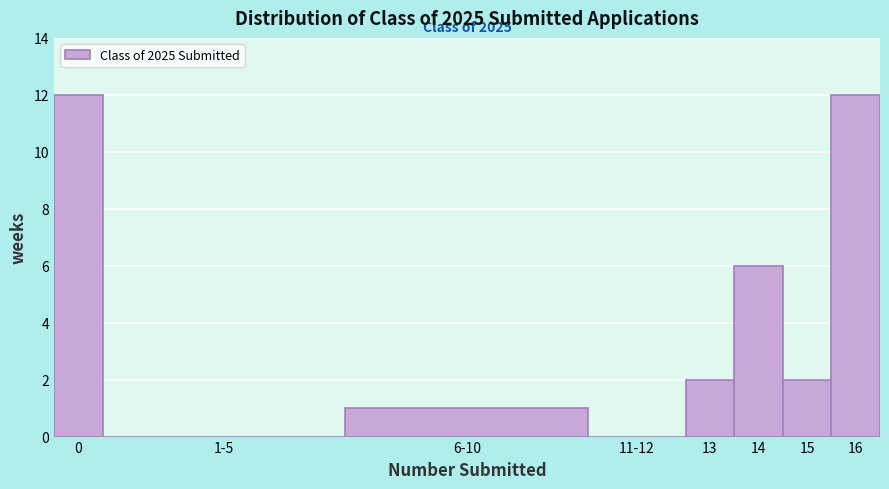

Reading right to left, list all the values displayed in this chart.

16=12	15=2	14=6	13=2	11-12=0	6-10=1	1-5=0	0=12